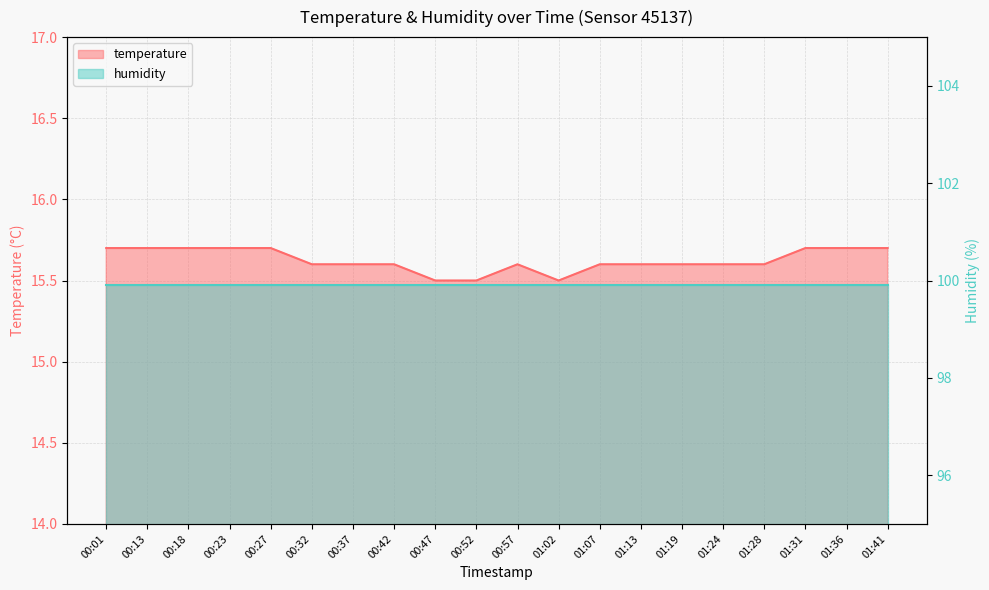

Read the value at 01:02.

15.5